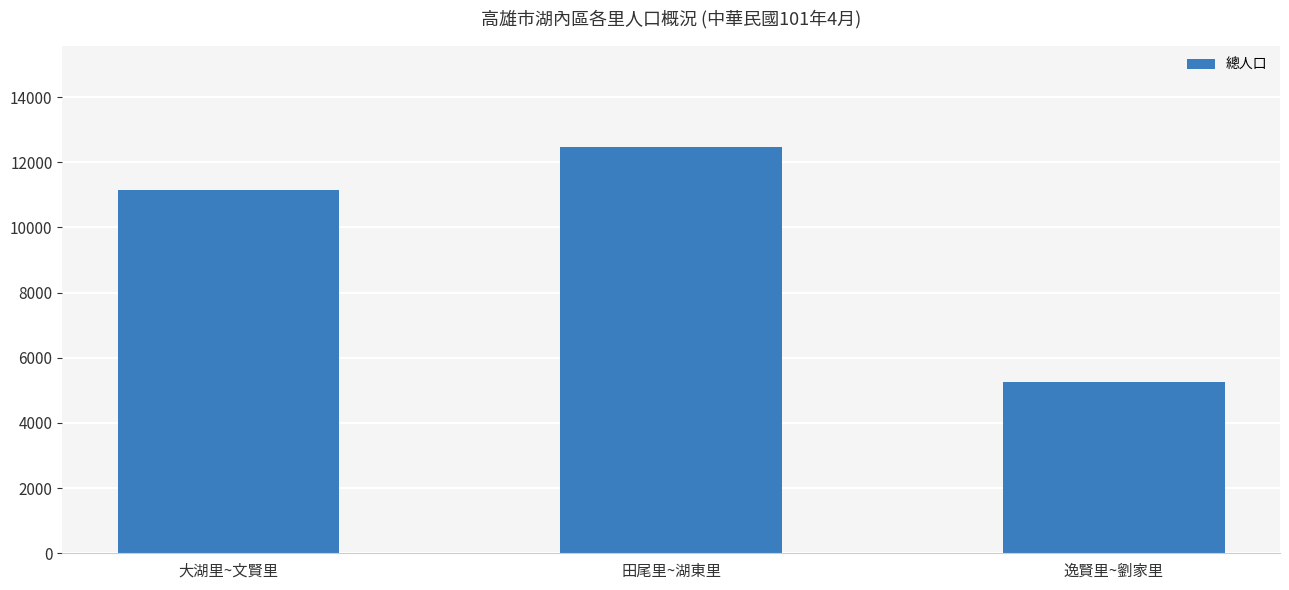

True or false: the data shows 12462 at 田尾里~湖東里.

True